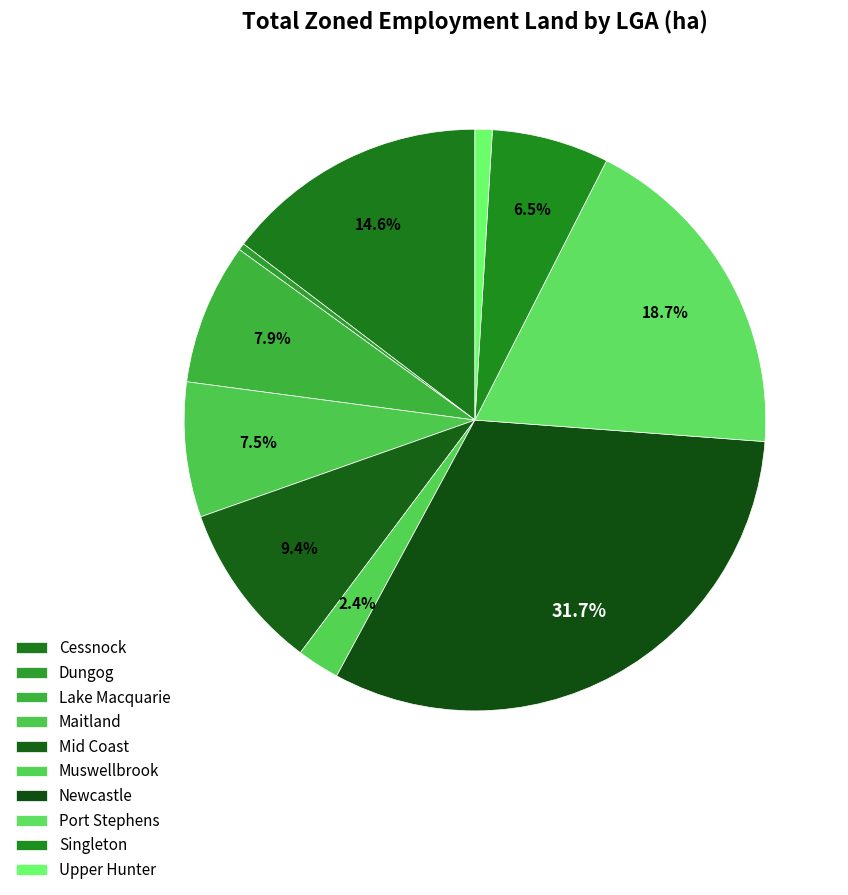

What is the total percentage of Upper Hunter and Newcastle?

32.7%